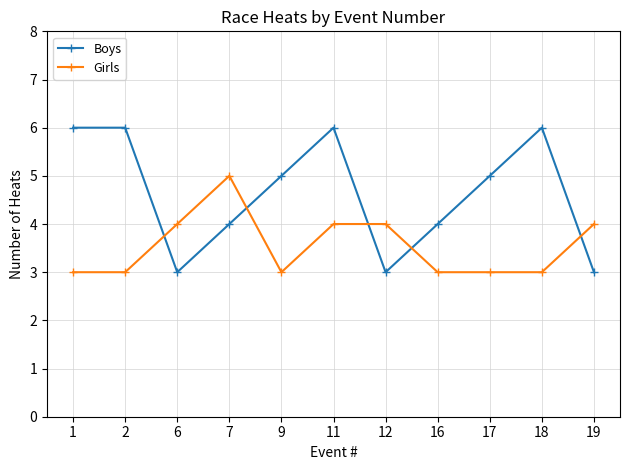

How many lines are shown in the chart?

2